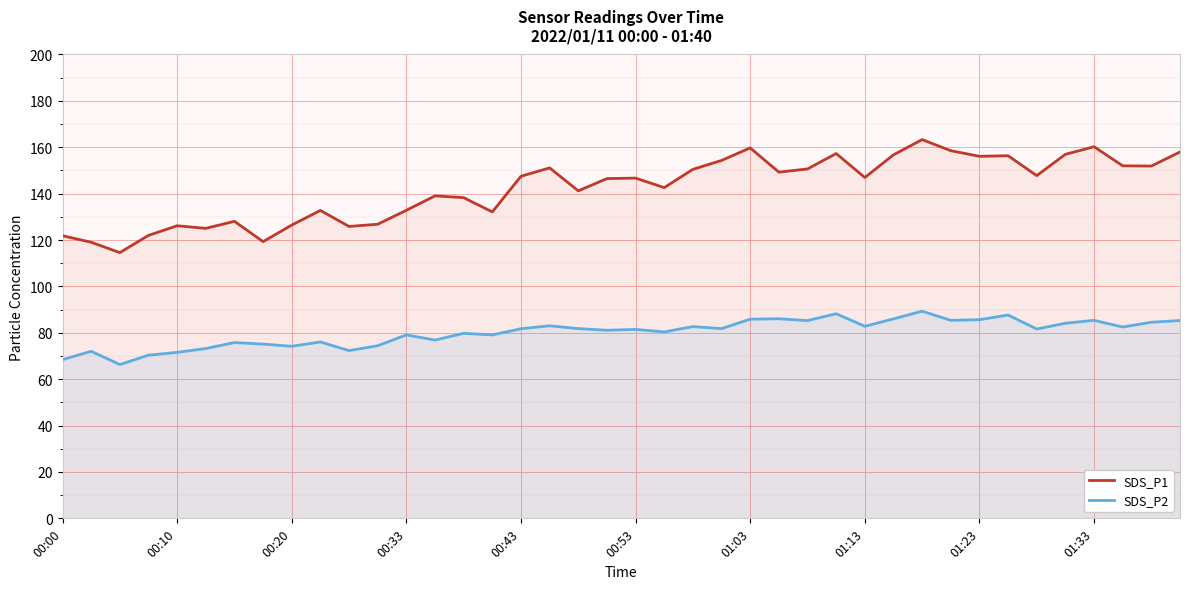

What is the sum of all SDS_P2 values?

3204.5